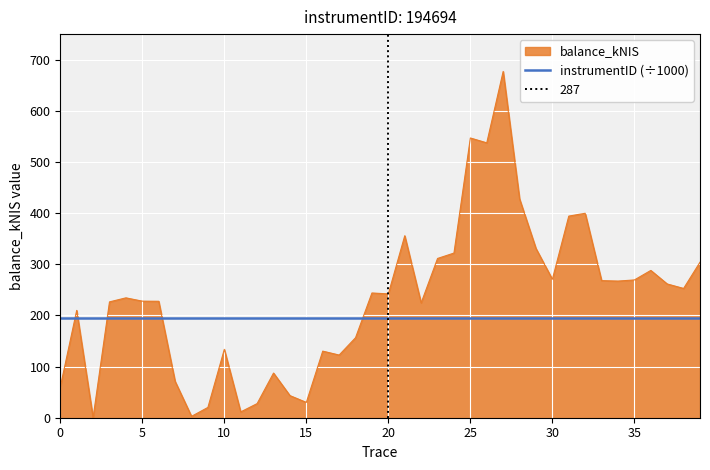

Rank the series by their maximum value, from highest to lowest.

balance_kNIS, instrumentID (÷1000)